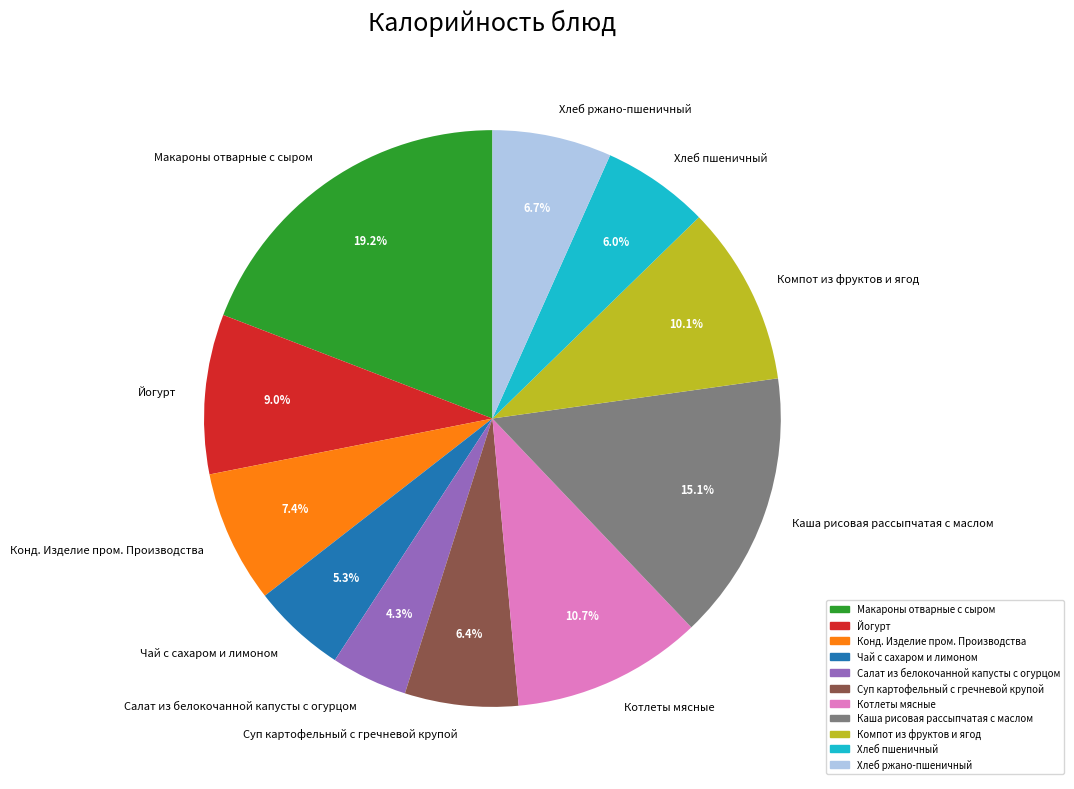

To the nearest percent, what is the combined percentage of Макароны отварные с сыром and Каша рисовая рассыпчатая с маслом?

34%